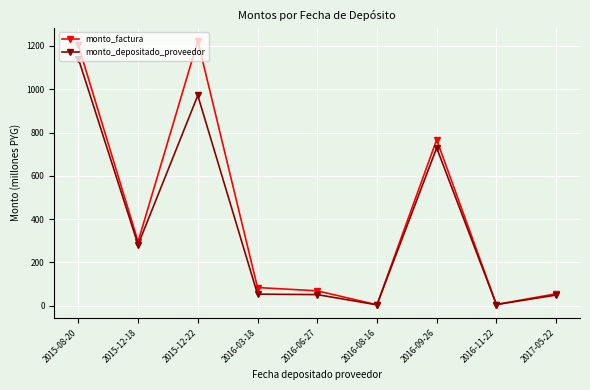

What is the greatest value displayed?

1223.4